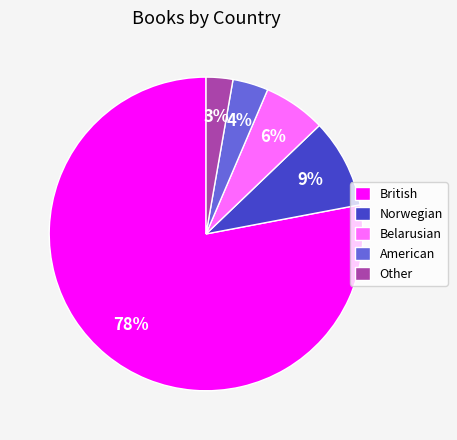

To the nearest percent, what percentage of the pie is Belarusian?

6%